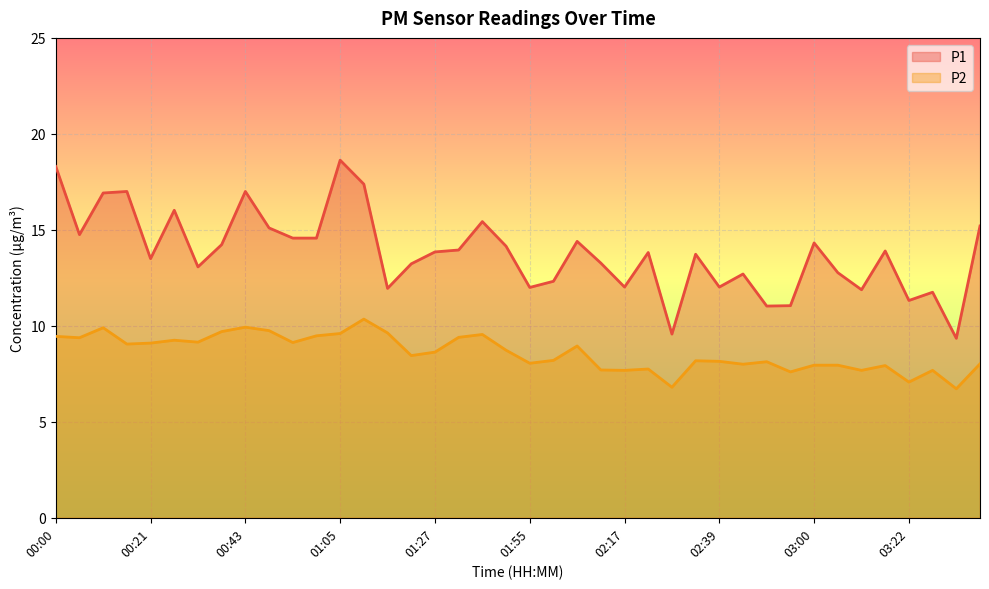

How many distinct data groups are displayed?

2